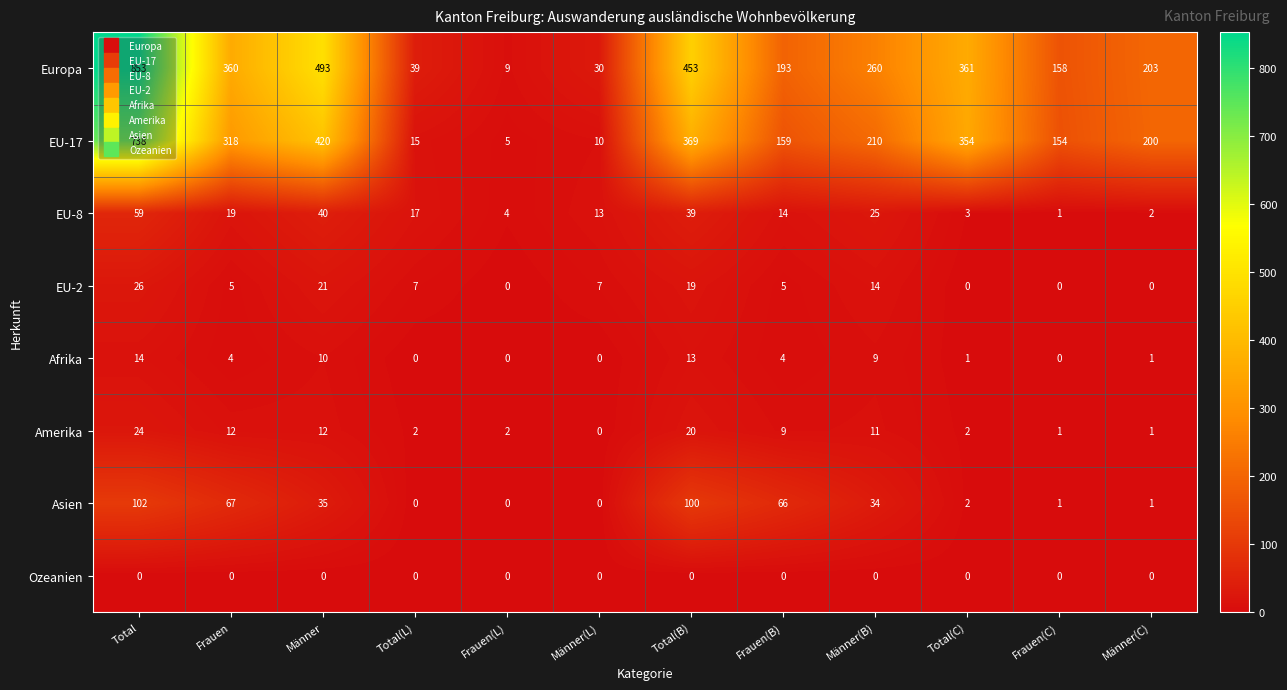

How many values in the Europa series are below 260?

6